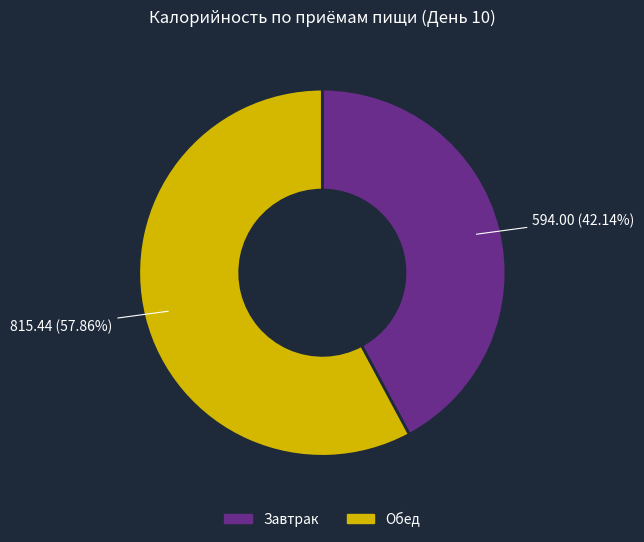

What is the total percentage of Завтрак and Обед?

100.0%